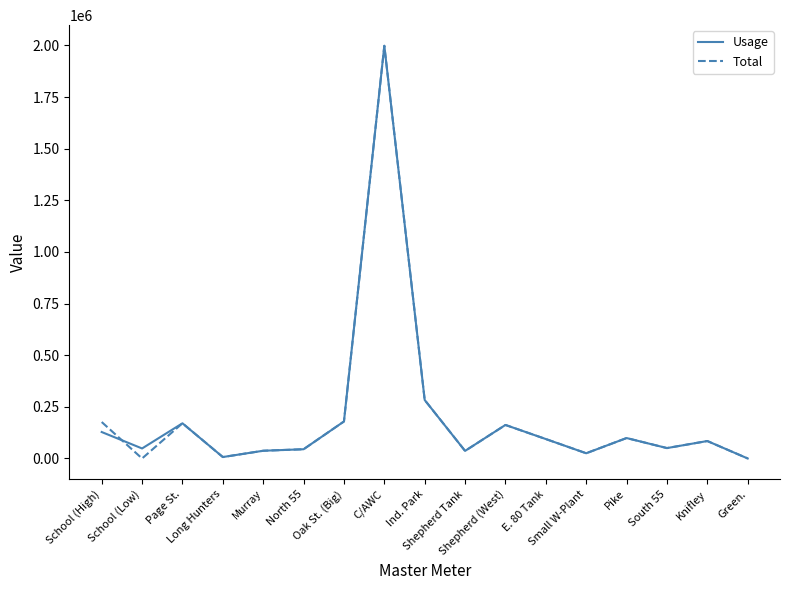

The Usage series shows 6890 at Long Hunters. True or false?

True